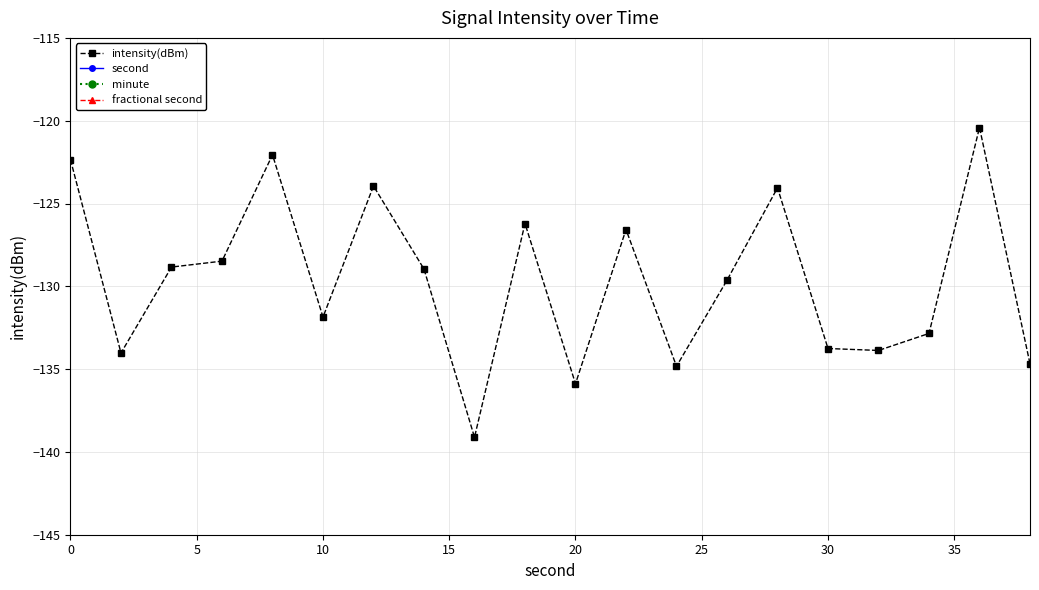

What is the highest value of the intensity(dBm) series?

-120.4